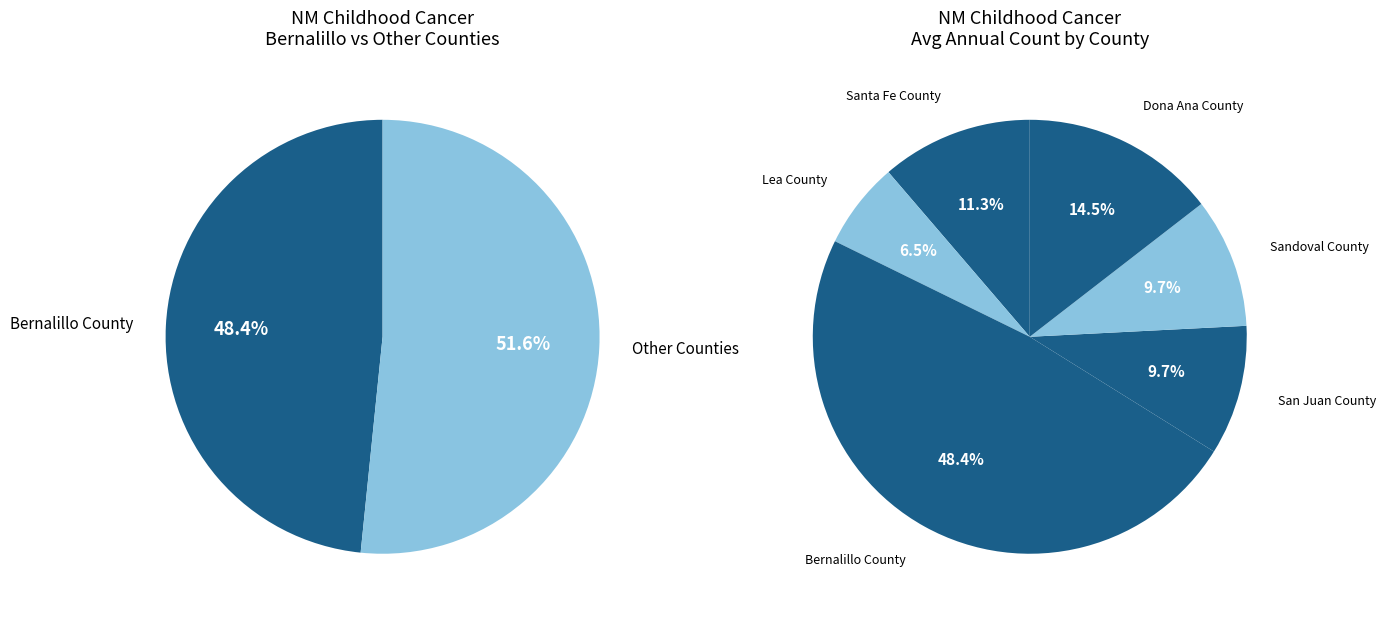

To the nearest percent, what portion does Dona Ana County represent?

15%